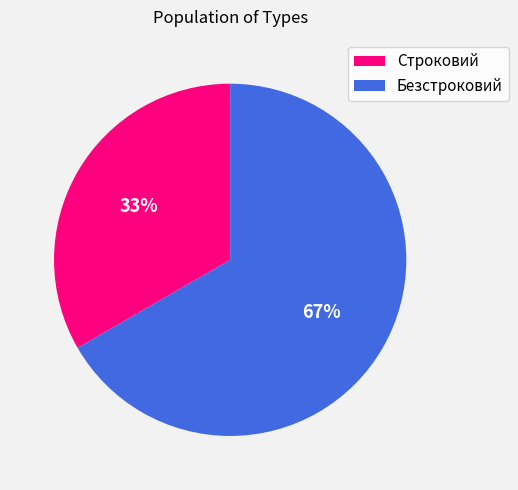

What is the ratio of the value at Безстроковий to the value at Строковий?

2.0